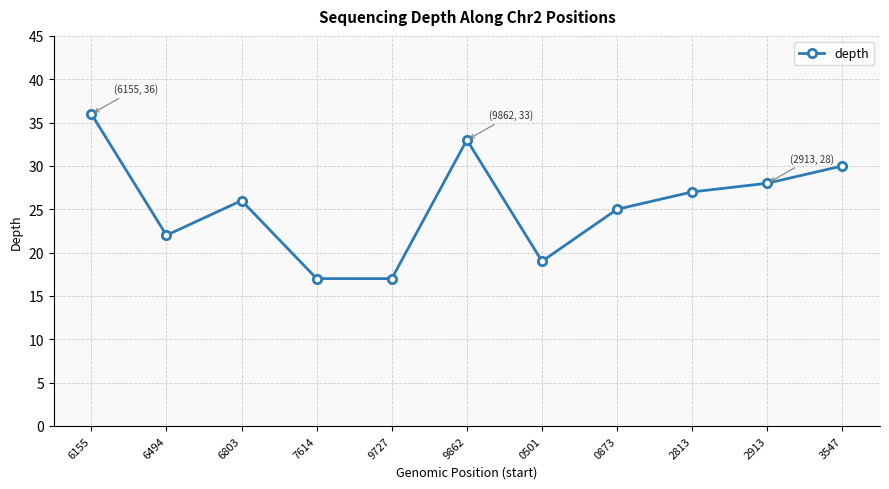

Is it true that the value at 6155 is 36?

True